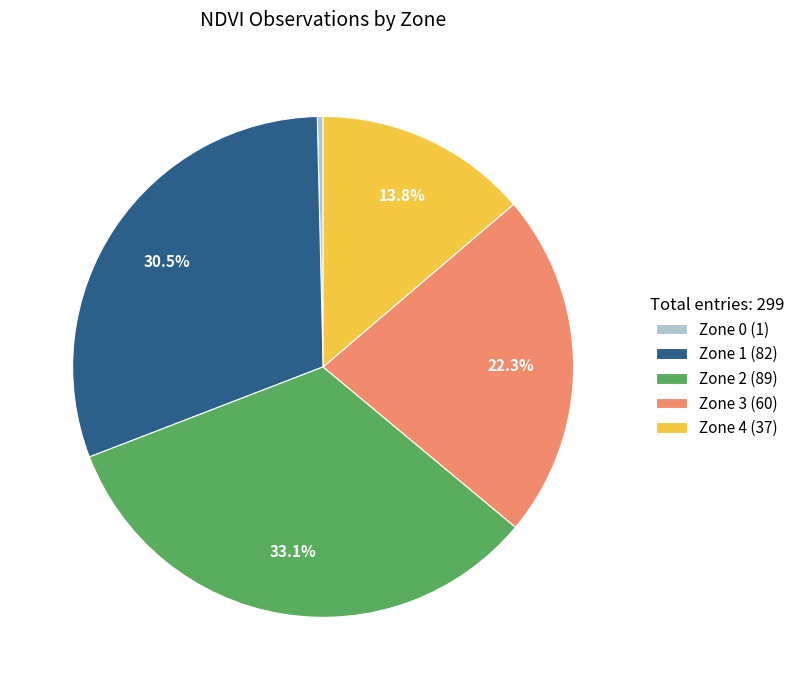

What is the ratio of the value at Zone 4 (37) to the value at Zone 3 (60)?

0.6